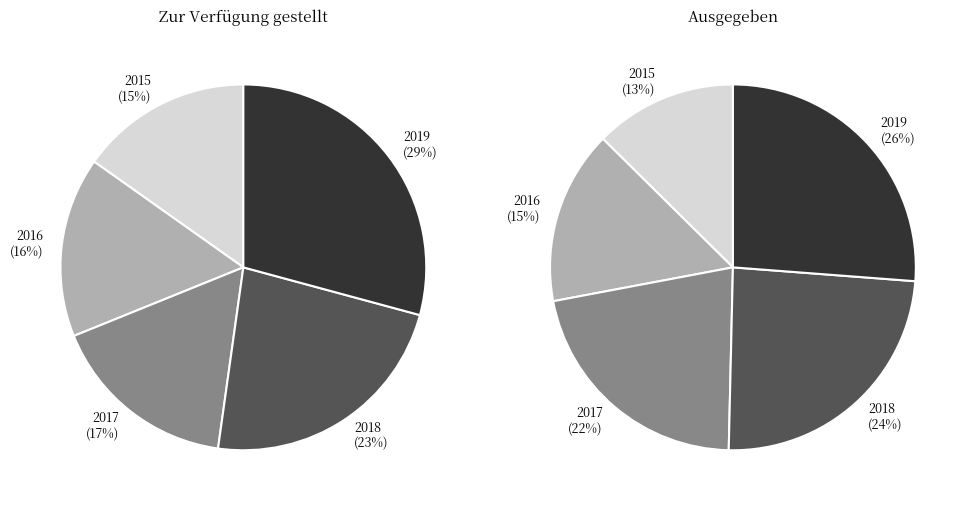

Which has a higher value, 2018 or 2017?

2018